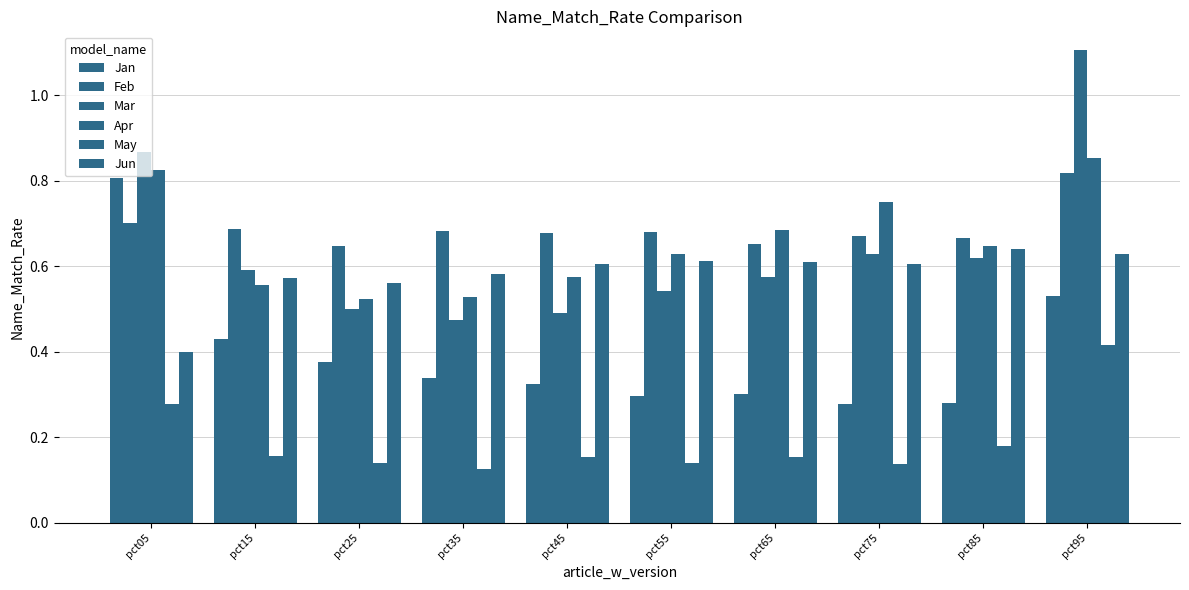

How many distinct data groups are displayed?

6